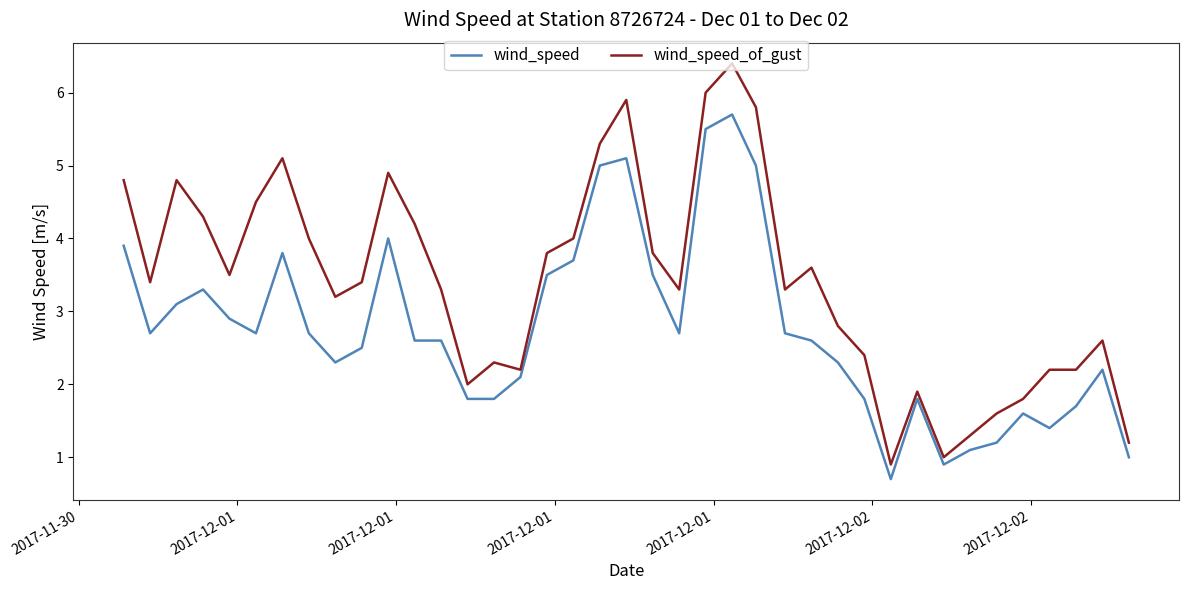

What is the minimum value for wind_speed?

0.7